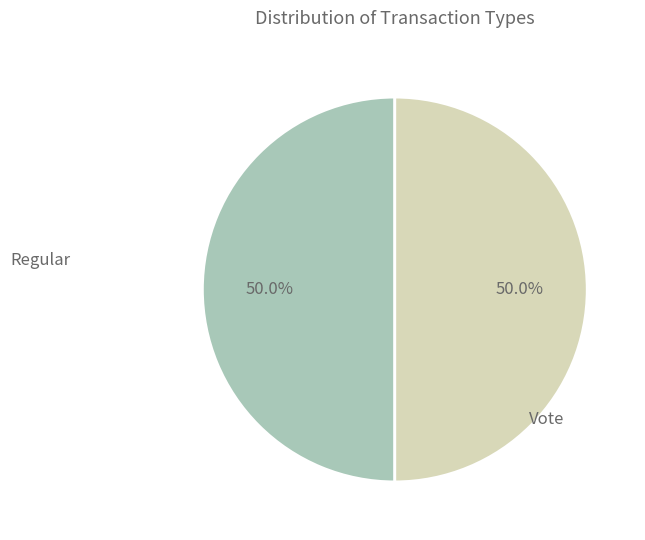

How much of the chart is everything except Vote?

50.0%